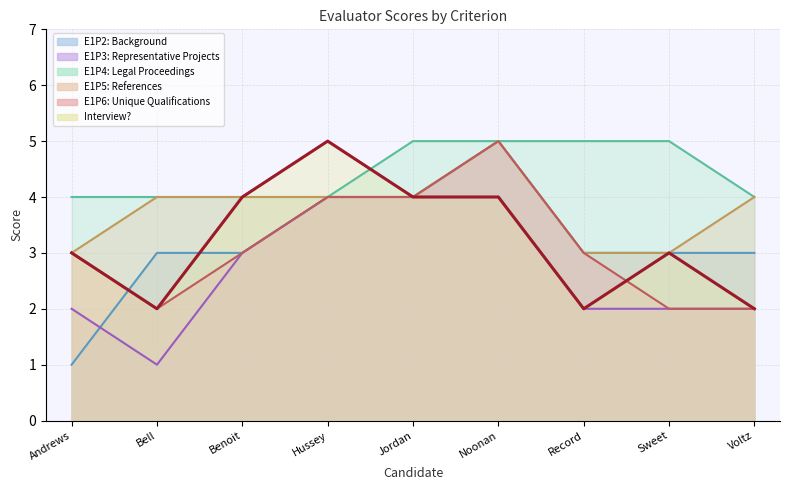

Read the E1P4: Legal Proceedings value at Voltz.

4